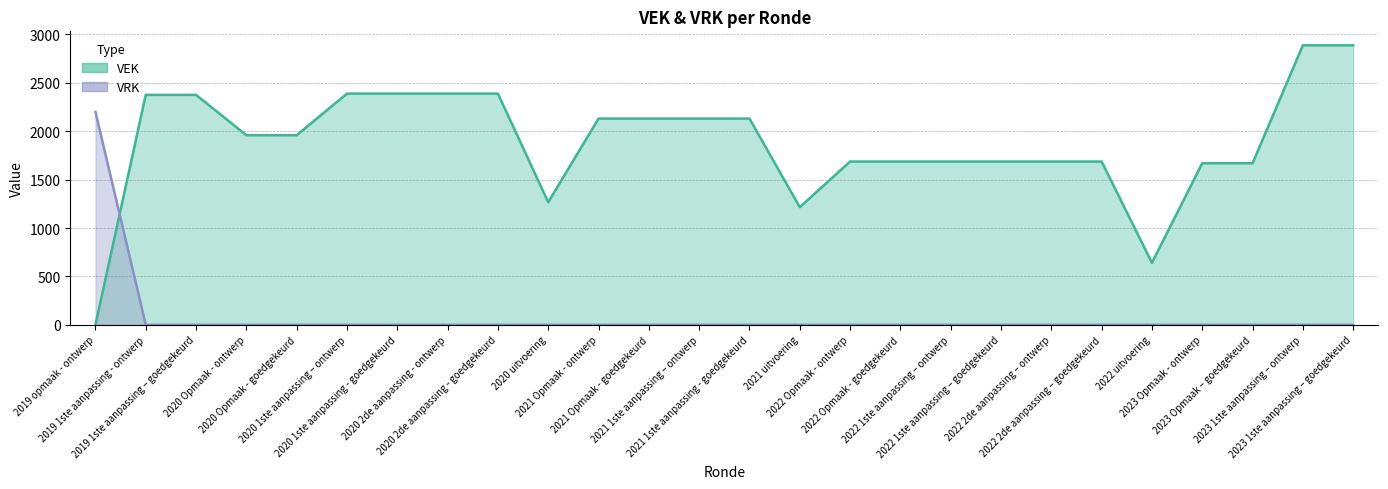

True or false: VEK and VRK cross at least once.

True